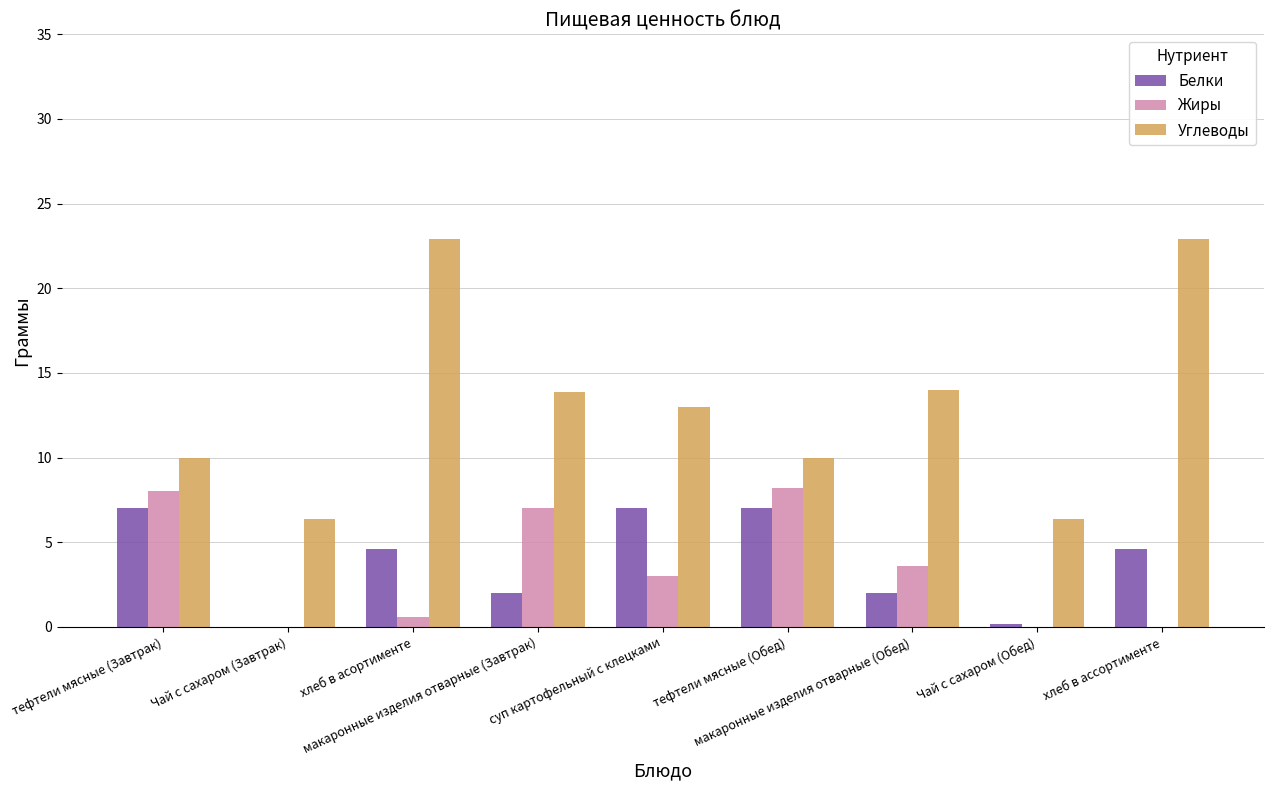

What is the sum of all Углеводы values?

119.5